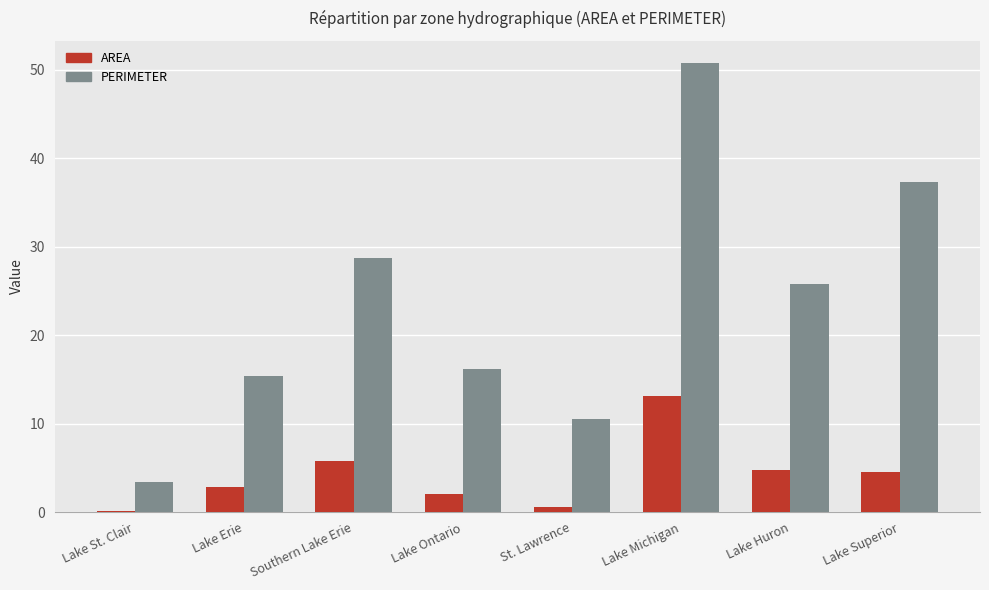

Which series has the largest total across all categories?

PERIMETER